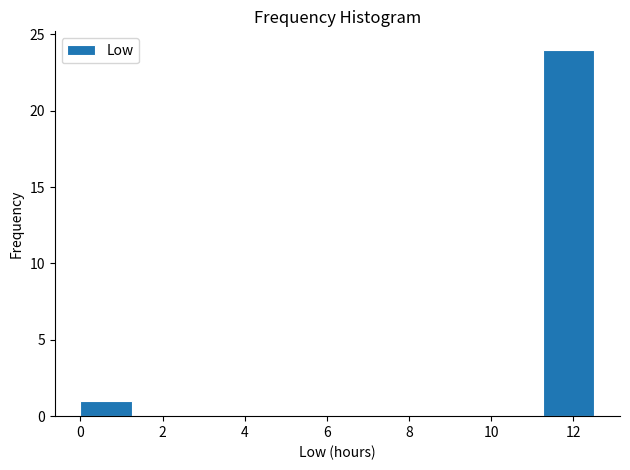

Reading left to right, list every bar in this chart as the range it spans on the x-axis followed by its height. Neither the bar edges nor the heights are printed on the chart, so give them approximately, as read against the axes.

0.0 to 1.2: 1
1.2 to 2.6: 0
2.6 to 3.8: 0
3.8 to 5.0: 0
5.0 to 6.2: 0
6.2 to 7.6: 0
7.6 to 8.8: 0
8.8 to 10.0: 0
10.0 to 11.2: 0
11.2 to 12.6: 24